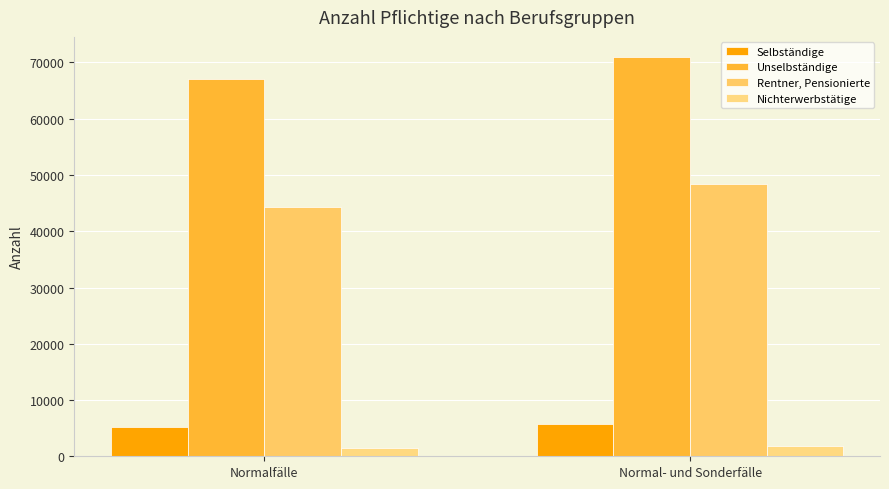

Reading left to right, what are all the values shown in this chart?

Selbständige: 5255	5766
Unselbständige: 67102	70998
Rentner, Pensionierte: 44390	48396
Nichterwerbstätige: 1457	1883